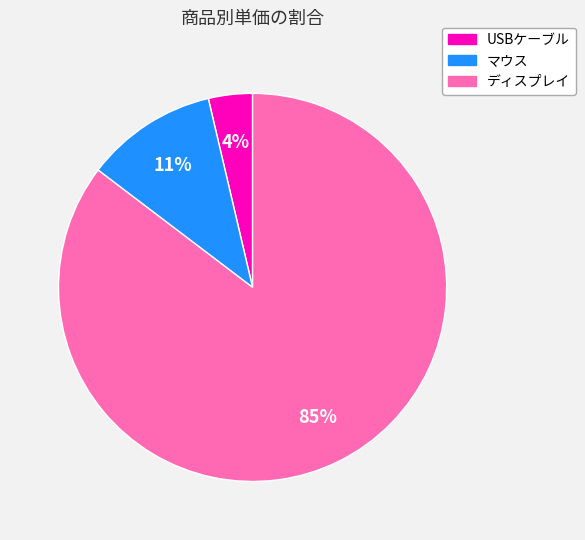

Does any single category account for the majority?

Yes